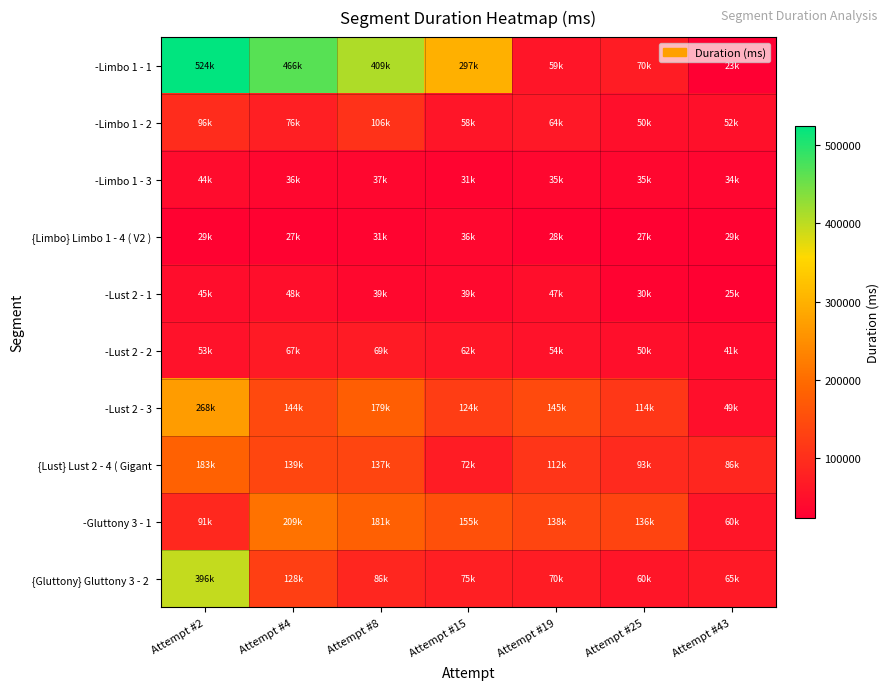

What is the difference between the highest and lowest values at Attempt #19?

117433